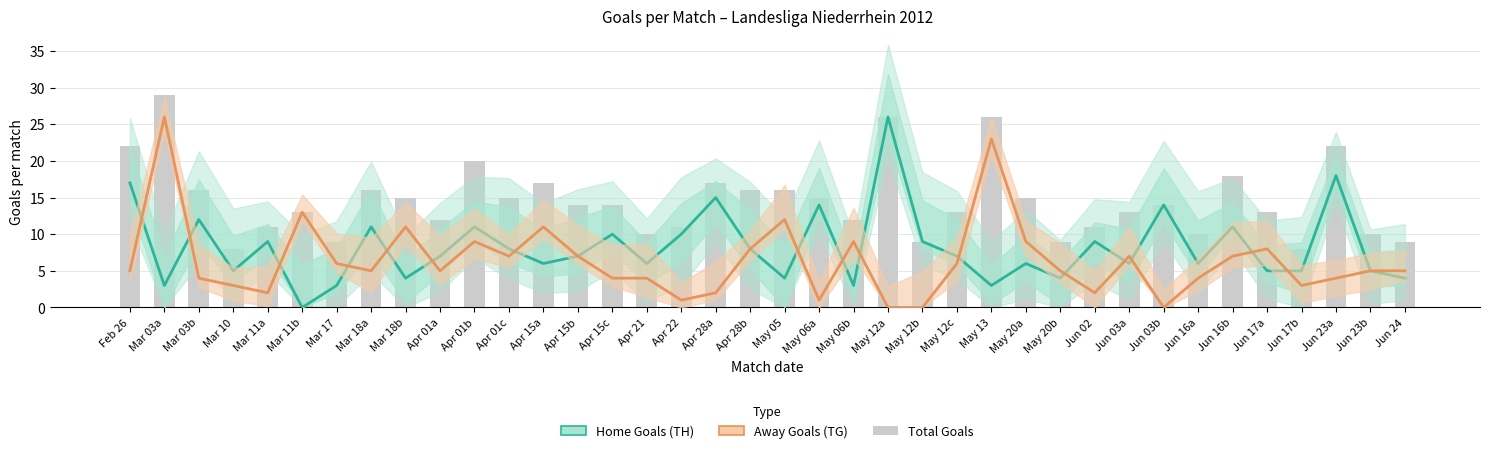

What is the sum of all Away Goals (TG) values?

243